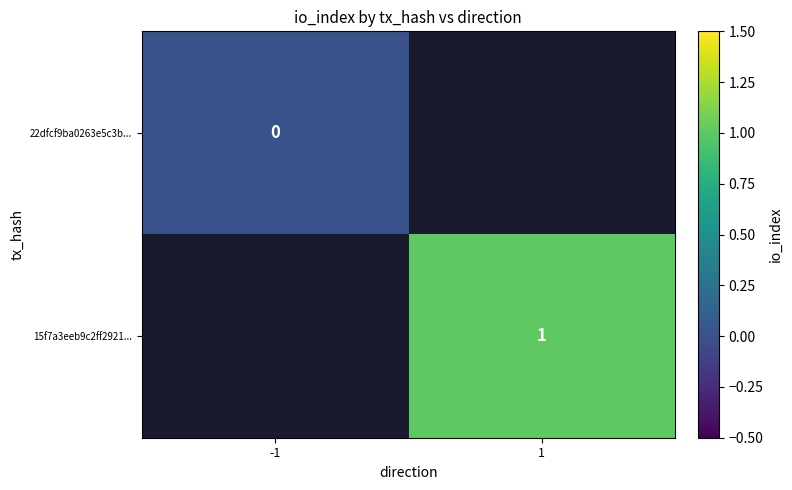

True or false: 15f7a3eeb9c2ff2921... has a value of 1 at 1.

True